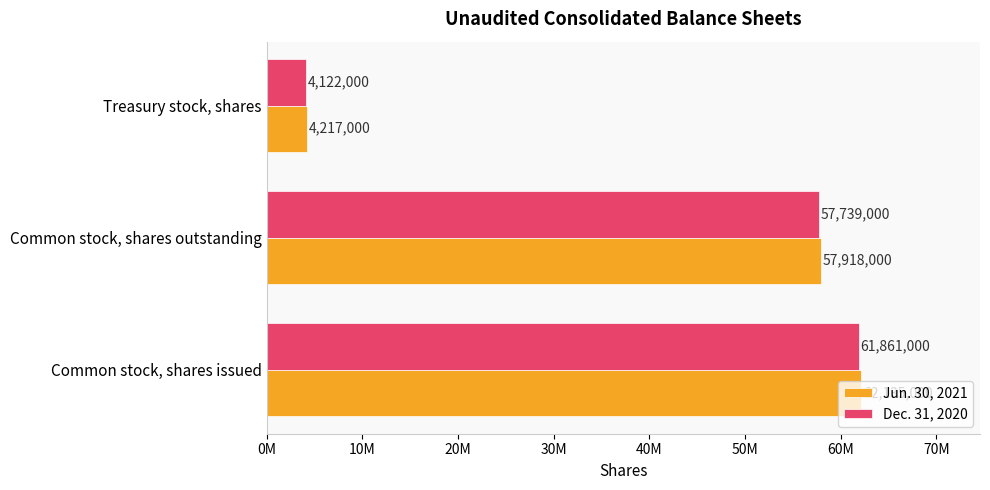

Rank the series by their maximum value, from lowest to highest.

Dec. 31, 2020, Jun. 30, 2021